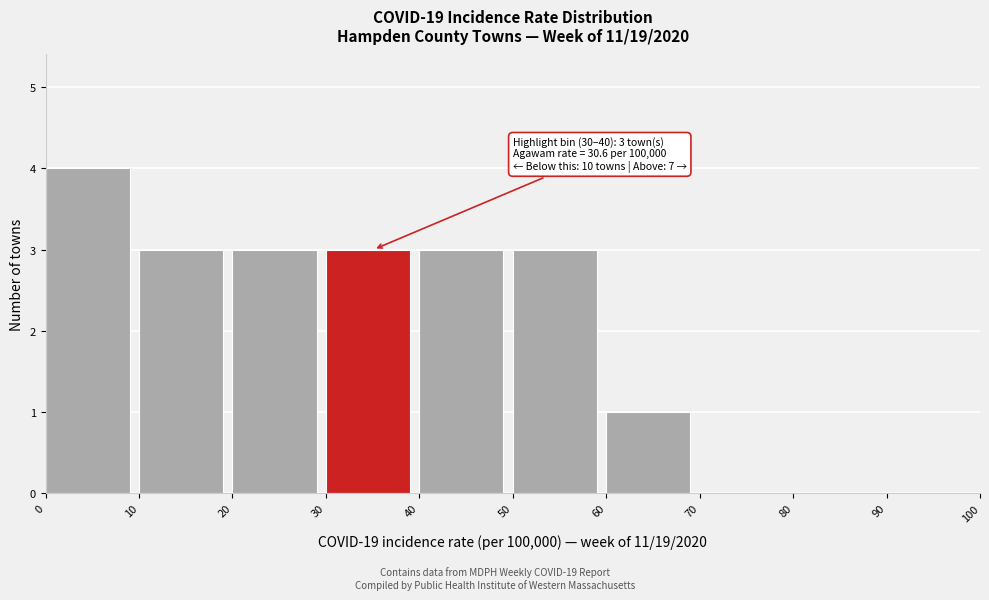

Which range on the x-axis has the tallest bar?

0 to 10